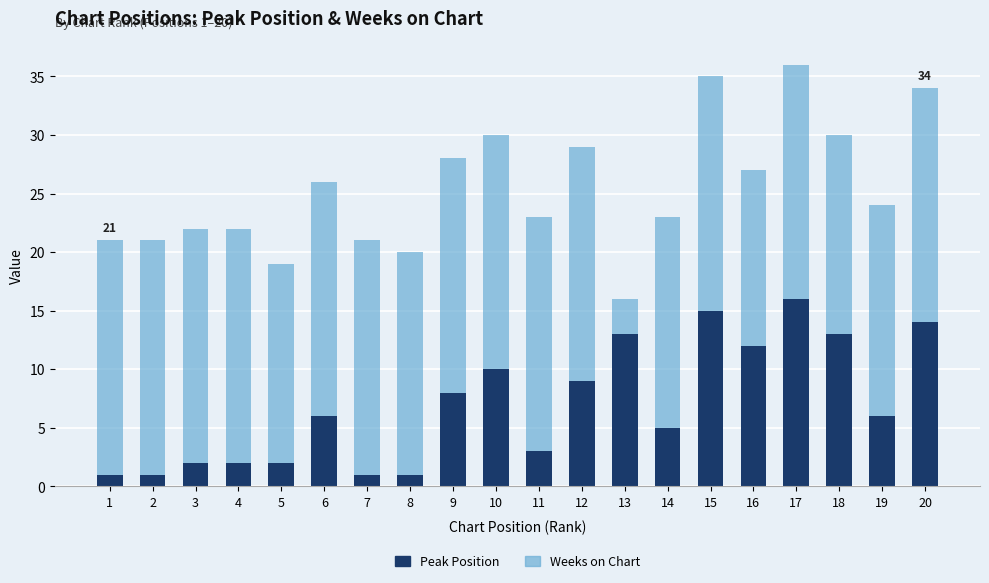

At which label does Peak Position reach its peak?

17